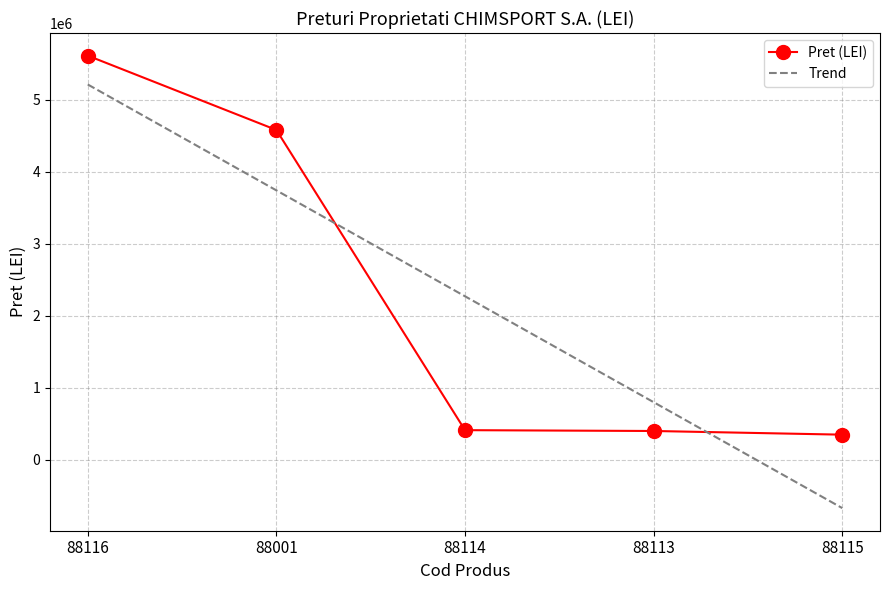

What is the smallest value displayed?

351400